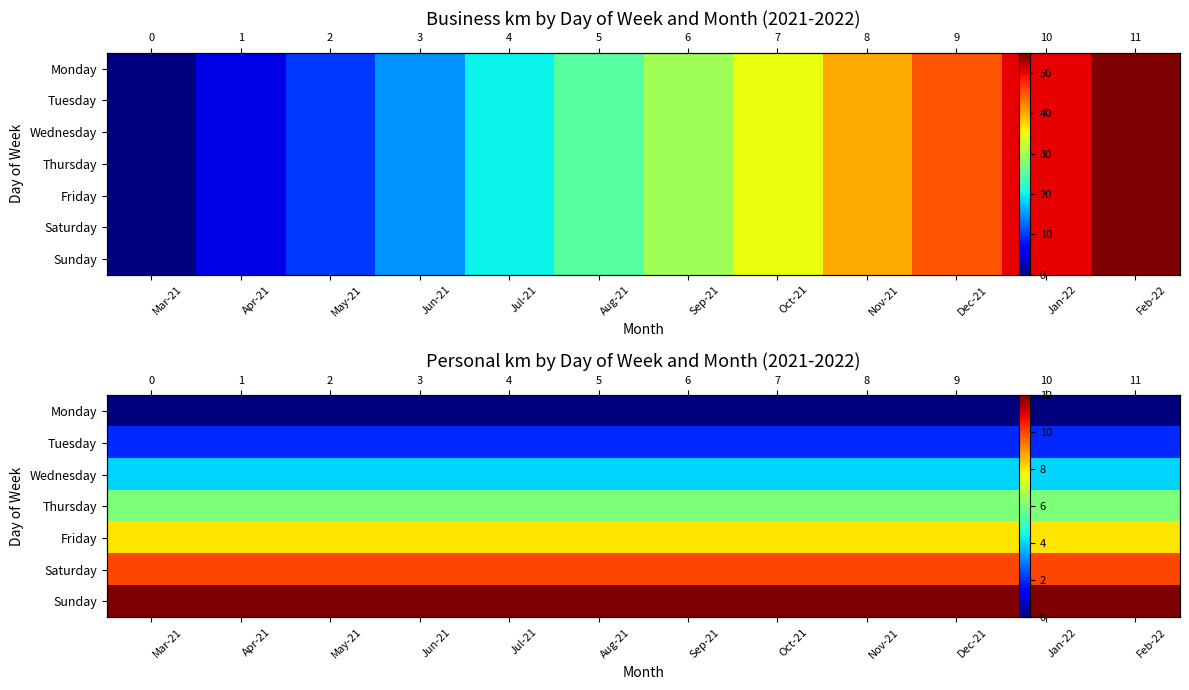

Between Apr-21 and Mar-21, which is larger?

Apr-21